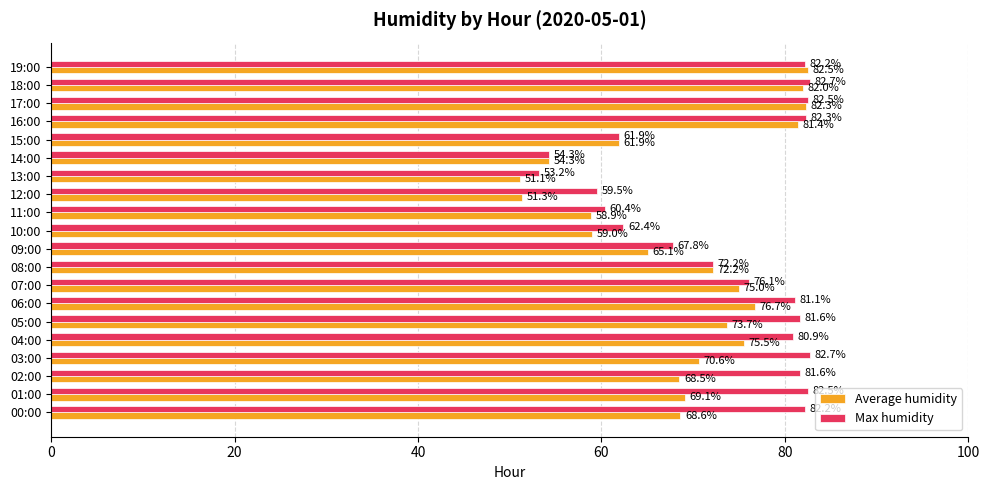

Which category has the lowest value in the Average humidity series?

13:00